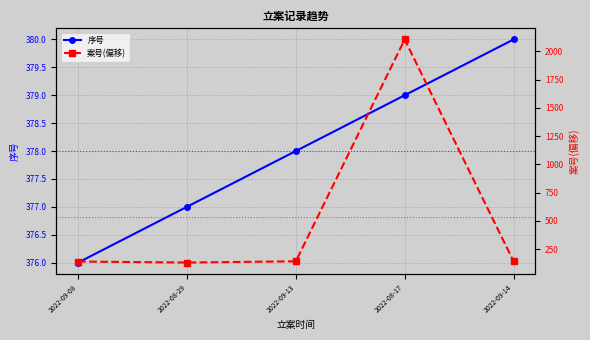

At which label does 序号 first exceed 378?

2022-08-17